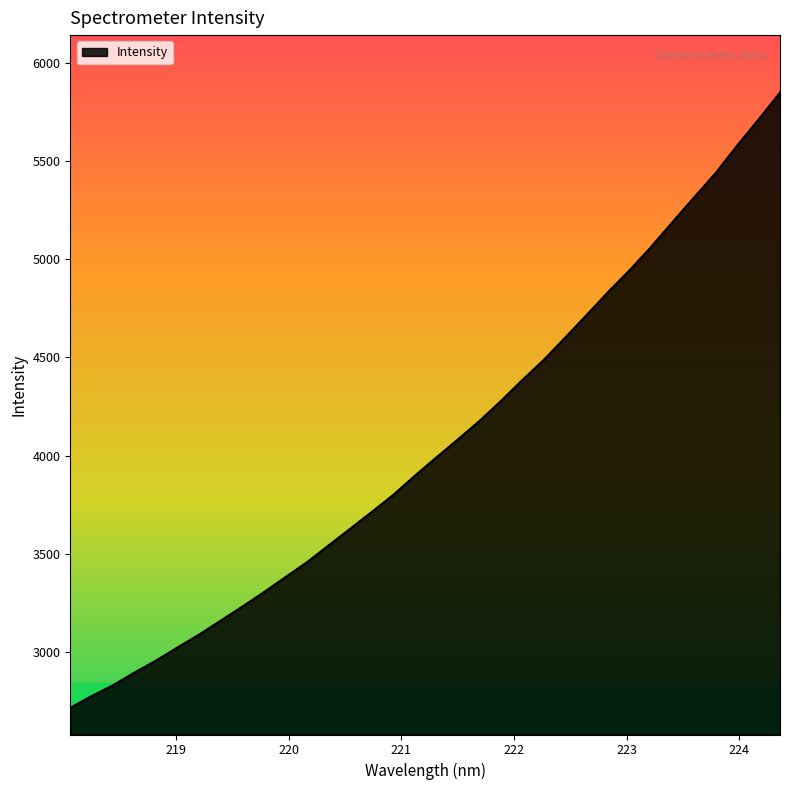

Count the number of values greater than 3989.

17